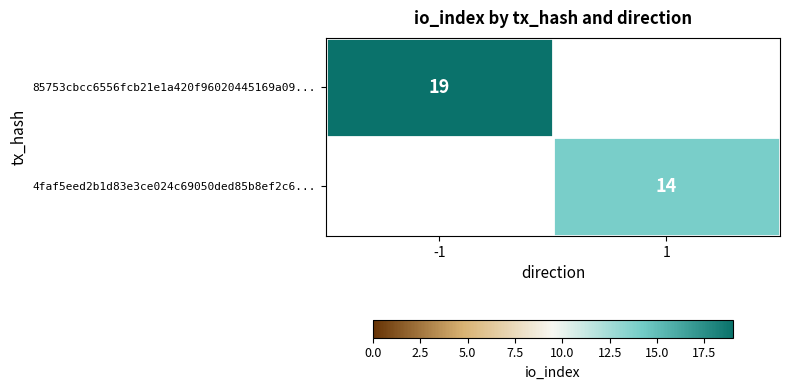

The value of 85753cbcc6556fcb21e1a420f96020445169a09... at -1 is 19. True or false?

True